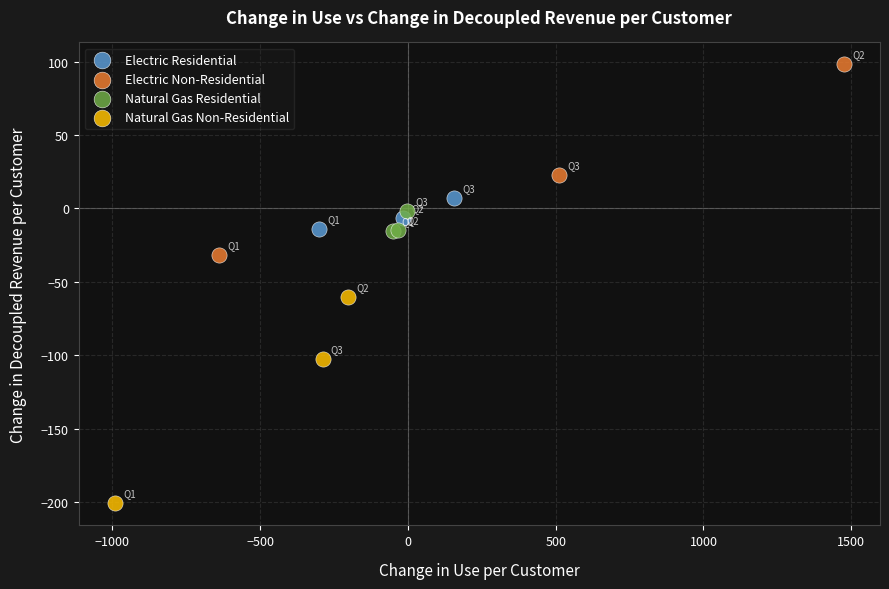

Which series reaches the minimum Y coordinate?

Natural Gas Non-Residential